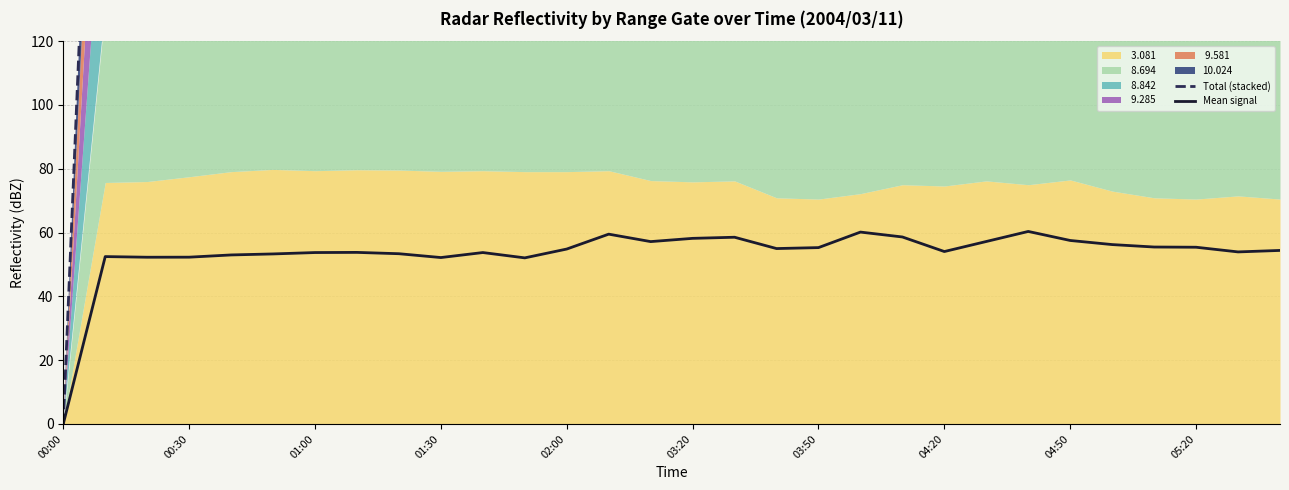

List the series in order of their peak value, highest first.

Total (stacked), Mean signal